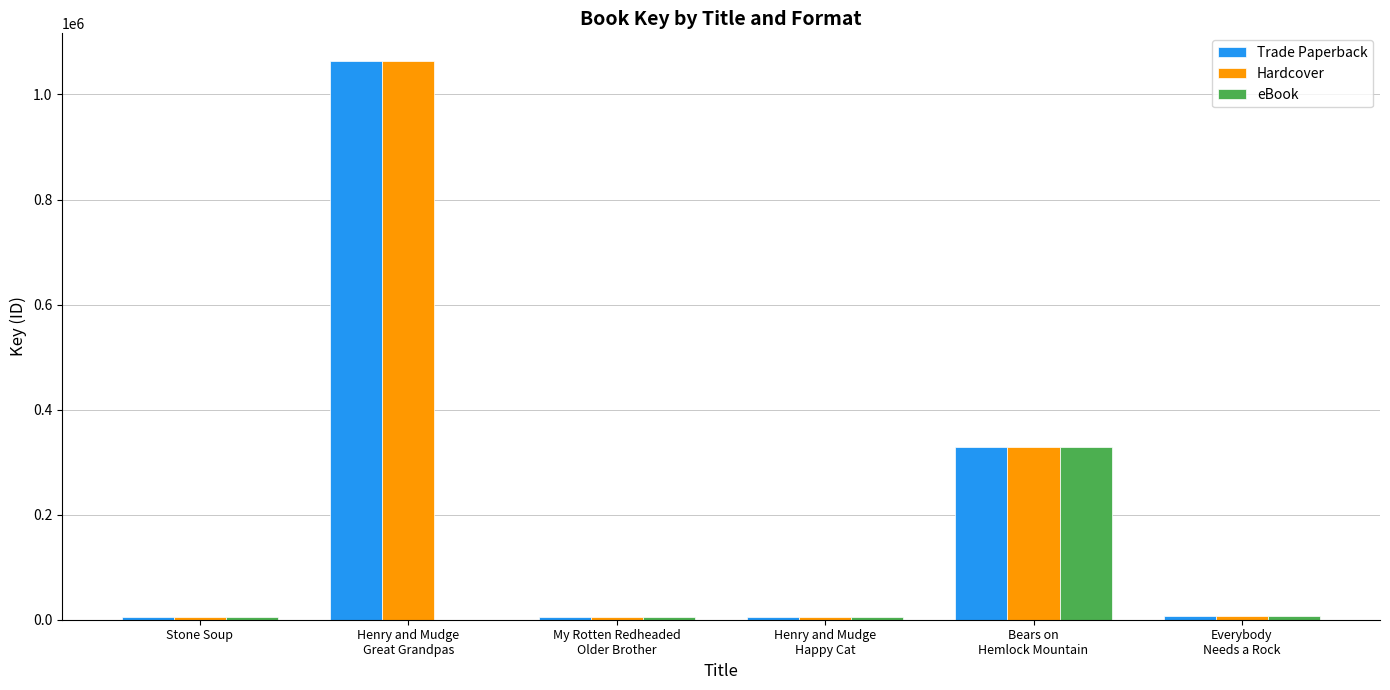

What is the greatest value displayed?

1063194